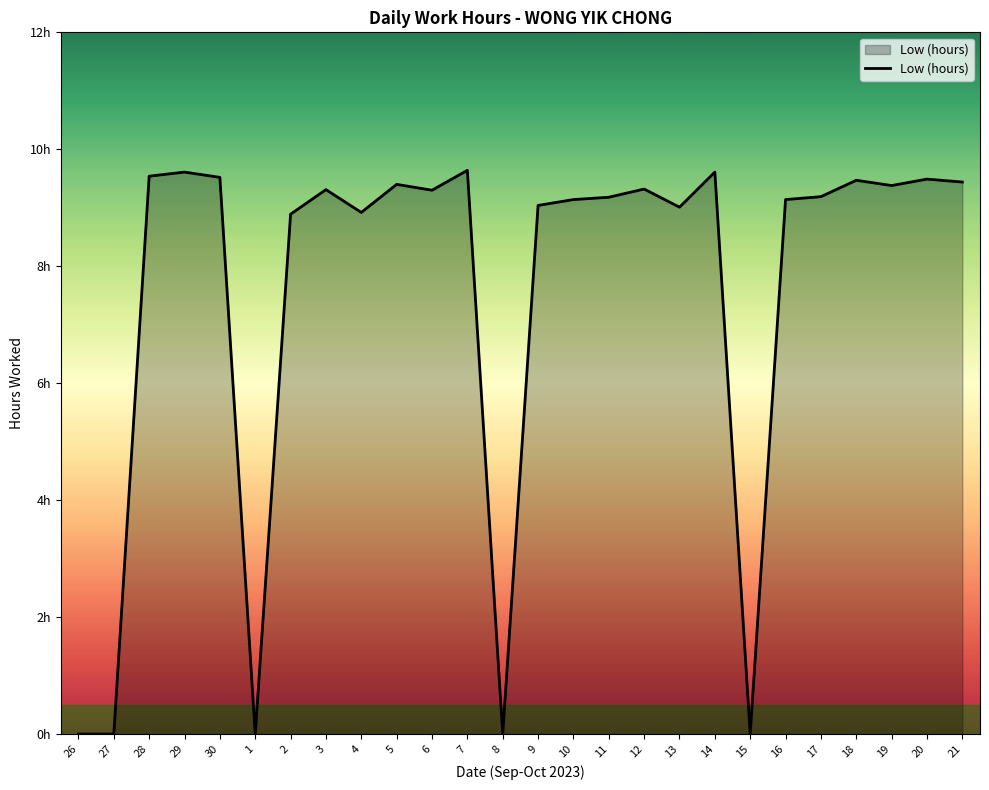

How many interior local valleys (lower than both neighbors) does the data have?

7